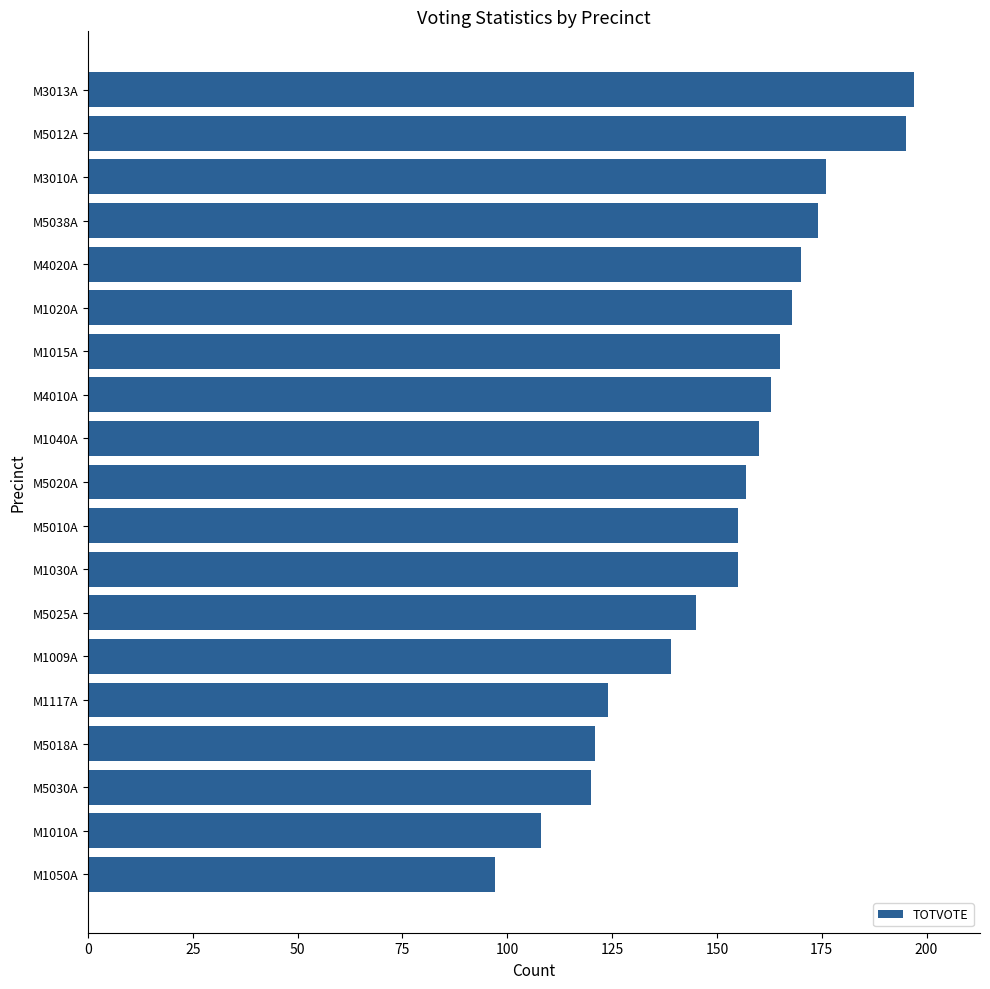

The value at M5018A is 121. True or false?

True